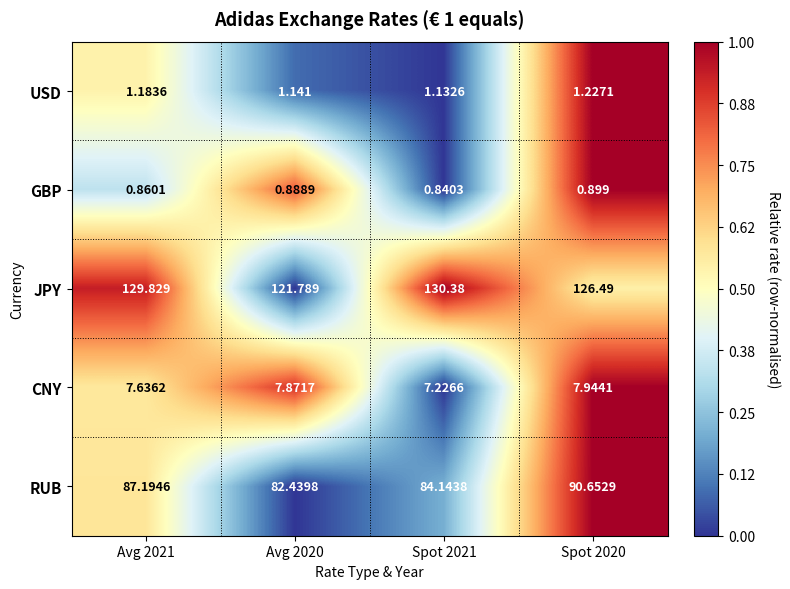

Rank the series at Spot 2020 from highest to lowest value.

JPY, RUB, CNY, USD, GBP